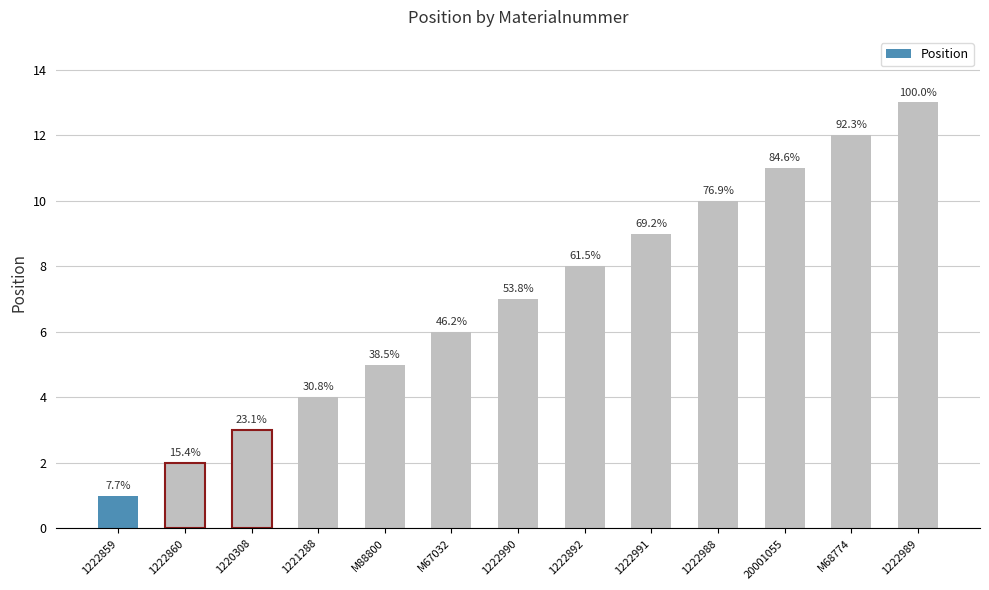

What position from the right is 1220308?

11